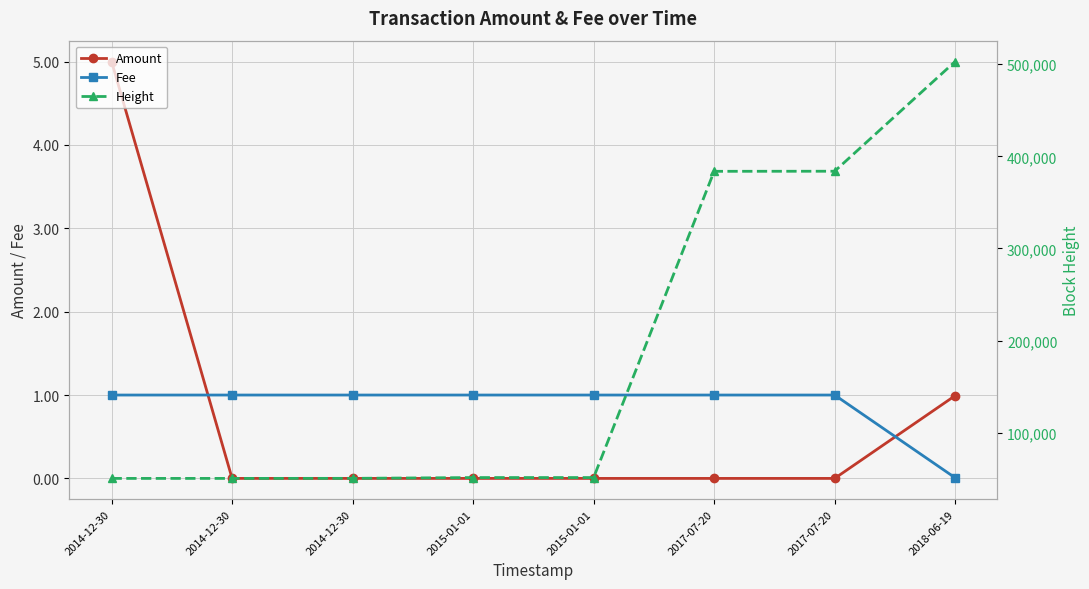

Which category has the highest value in the Height series?

2018-06-19